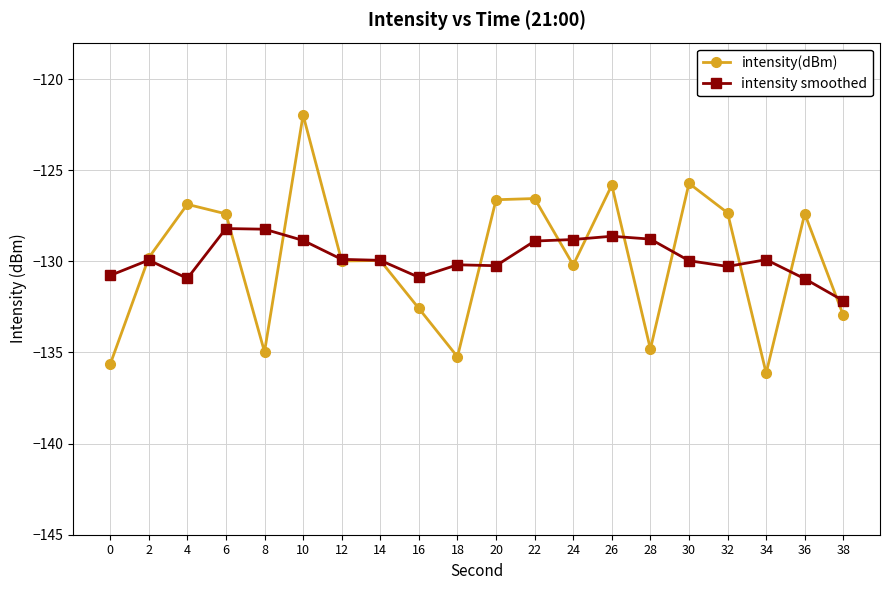

What is the difference between the highest and lowest values at 38?

0.8